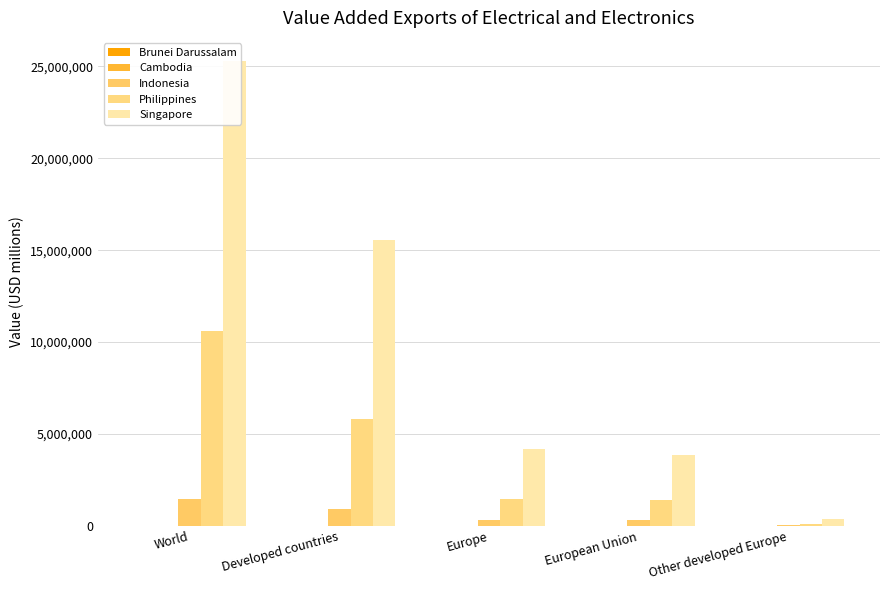

At which label does Singapore reach its minimum?

Other developed Europe